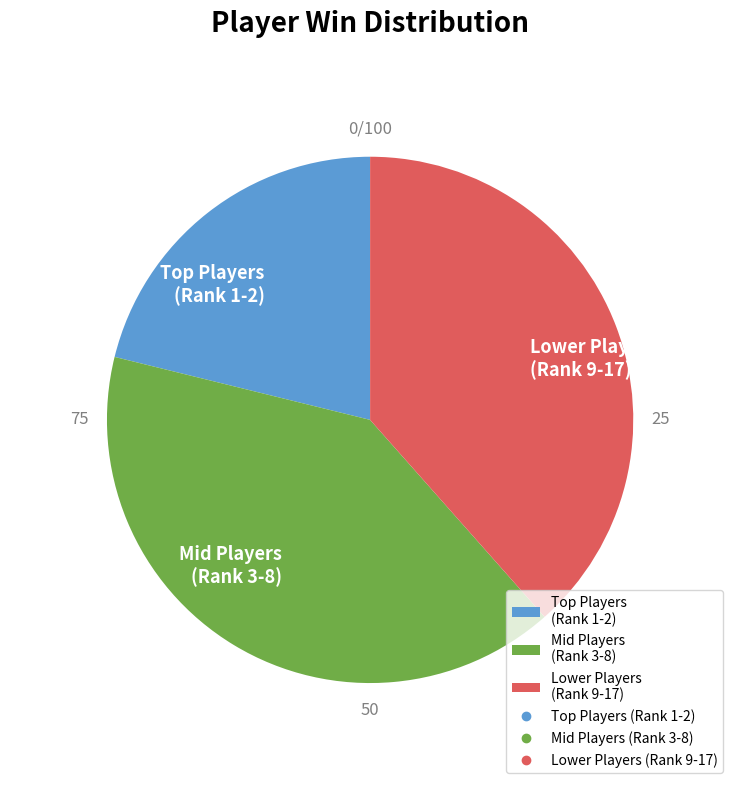

Does Mid Players (Rank 3-8) account for over 50% of the chart?

No